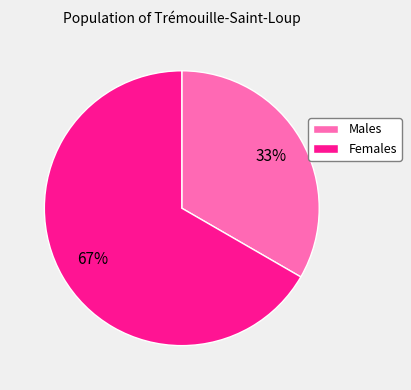

What percentage is the Females slice, to the nearest percent?

67%